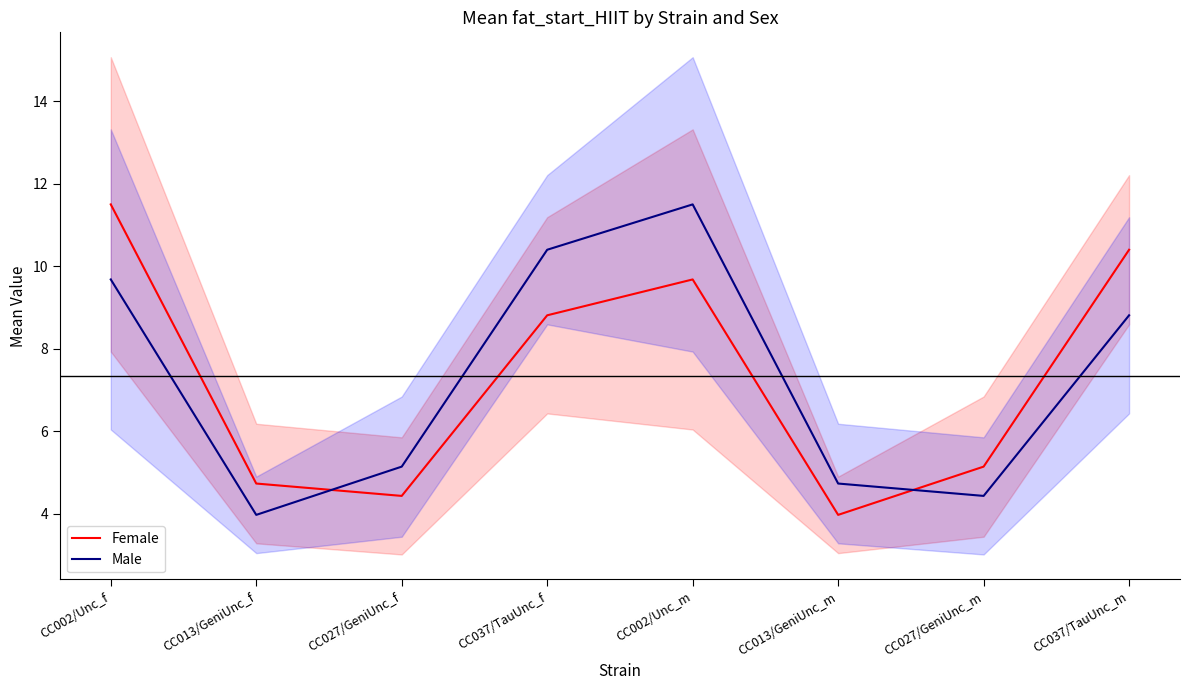

Between CC013/GeniUnc_f and CC037/TauUnc_f, which is larger?

CC037/TauUnc_f